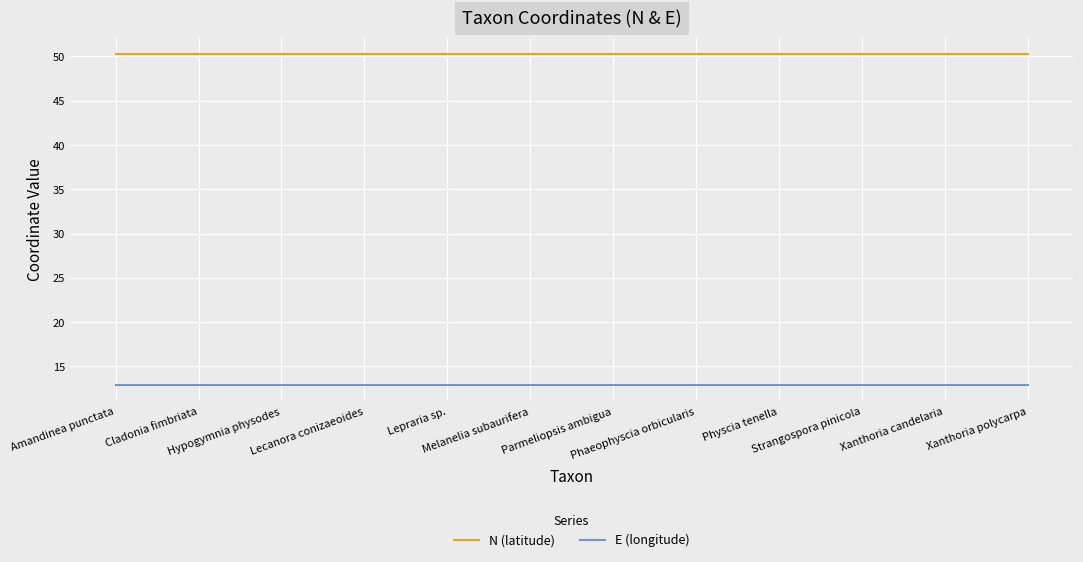

What is the lowest value of the E (longitude) series?

12.9